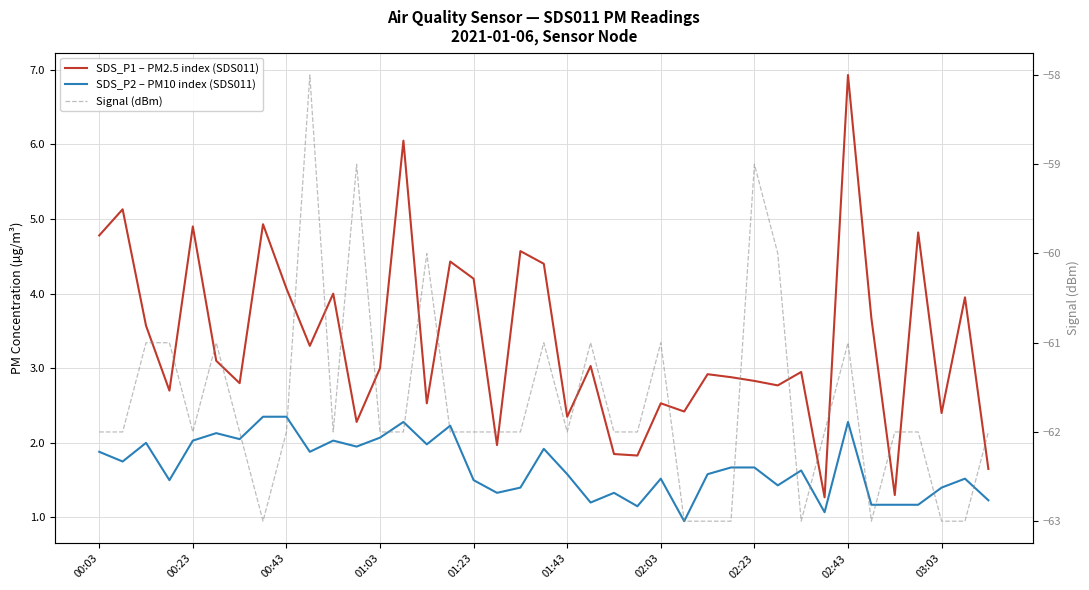

Reading left to right, extract all data points from this chart.

SDS_P1 – PM2.5 index (SDS011): 4.8	5.1	3.6	2.7	4.9	3.1	2.8	4.9	4.1	3.3	4.0	2.3	3.0	6.0	2.5	4.4	4.2	2.0	4.6	4.4	2.4	3.0	1.9	1.8	2.5	2.4	2.9	2.9	2.8	2.8	3.0	1.3	6.9	3.7	1.3	4.8	2.4	4.0	1.6
SDS_P2 – PM10 index (SDS011): 1.9	1.8	2.0	1.5	2.0	2.1	2.0	2.4	2.4	1.9	2.0	1.9	2.1	2.3	2.0	2.2	1.5	1.3	1.4	1.9	1.6	1.2	1.3	1.1	1.5	0.9	1.6	1.7	1.7	1.4	1.6	1.1	2.3	1.2	1.2	1.2	1.4	1.5	1.2
Signal (dBm): -62.0	-62.0	-61.0	-61.0	-62.0	-61.0	-62.0	-63.0	-62.0	-58.0	-62.0	-59.0	-62.0	-62.0	-60.0	-62.0	-62.0	-62.0	-62.0	-61.0	-62.0	-61.0	-62.0	-62.0	-61.0	-63.0	-63.0	-63.0	-59.0	-60.0	-63.0	-62.0	-61.0	-63.0	-62.0	-62.0	-63.0	-63.0	-62.0